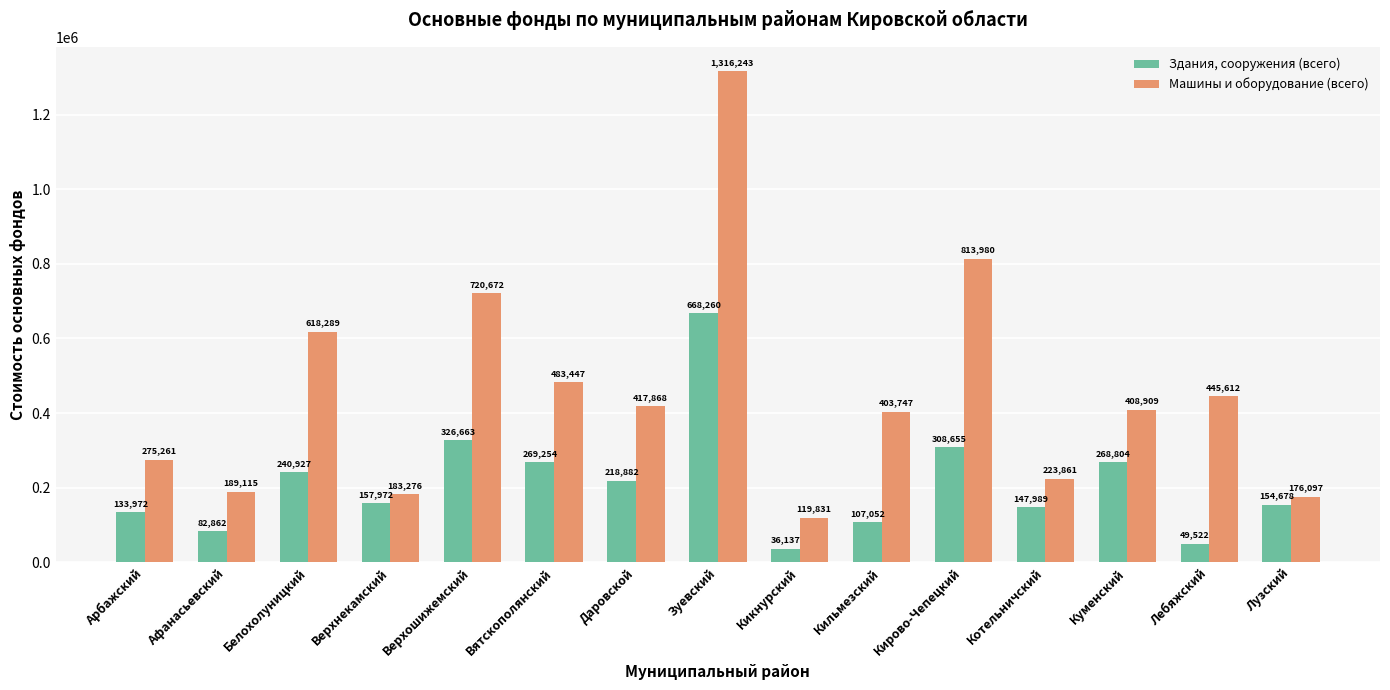

How many groups of bars are there?

15